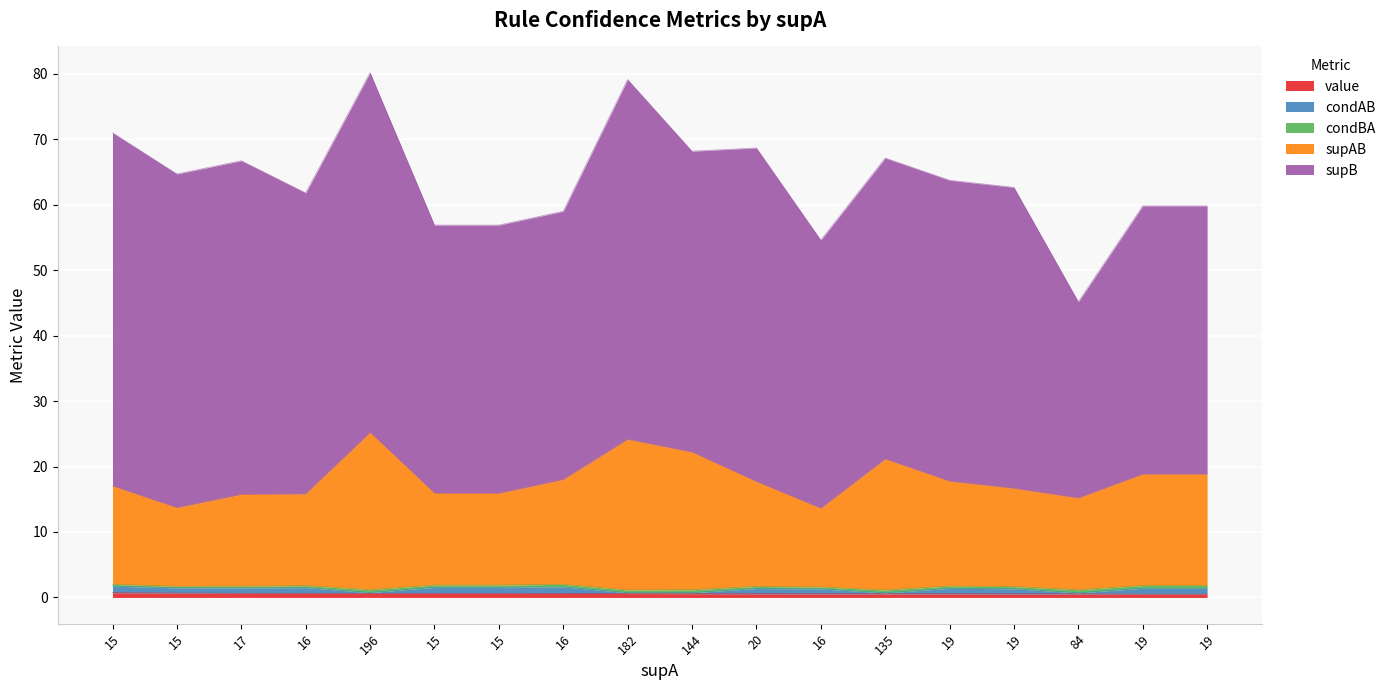

True or false: value has a value of 0.6 at 144.

True